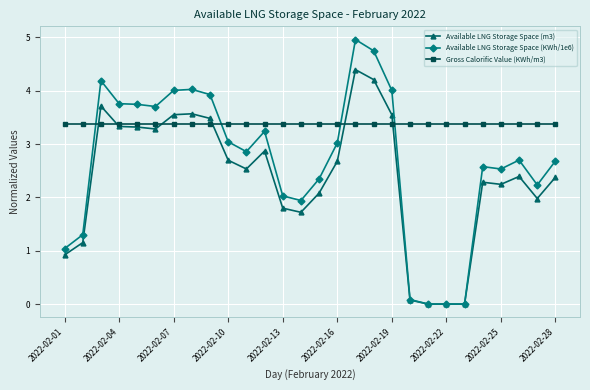

What is the highest value of the Available LNG Storage Space (KWh/1e6) series?

5.0